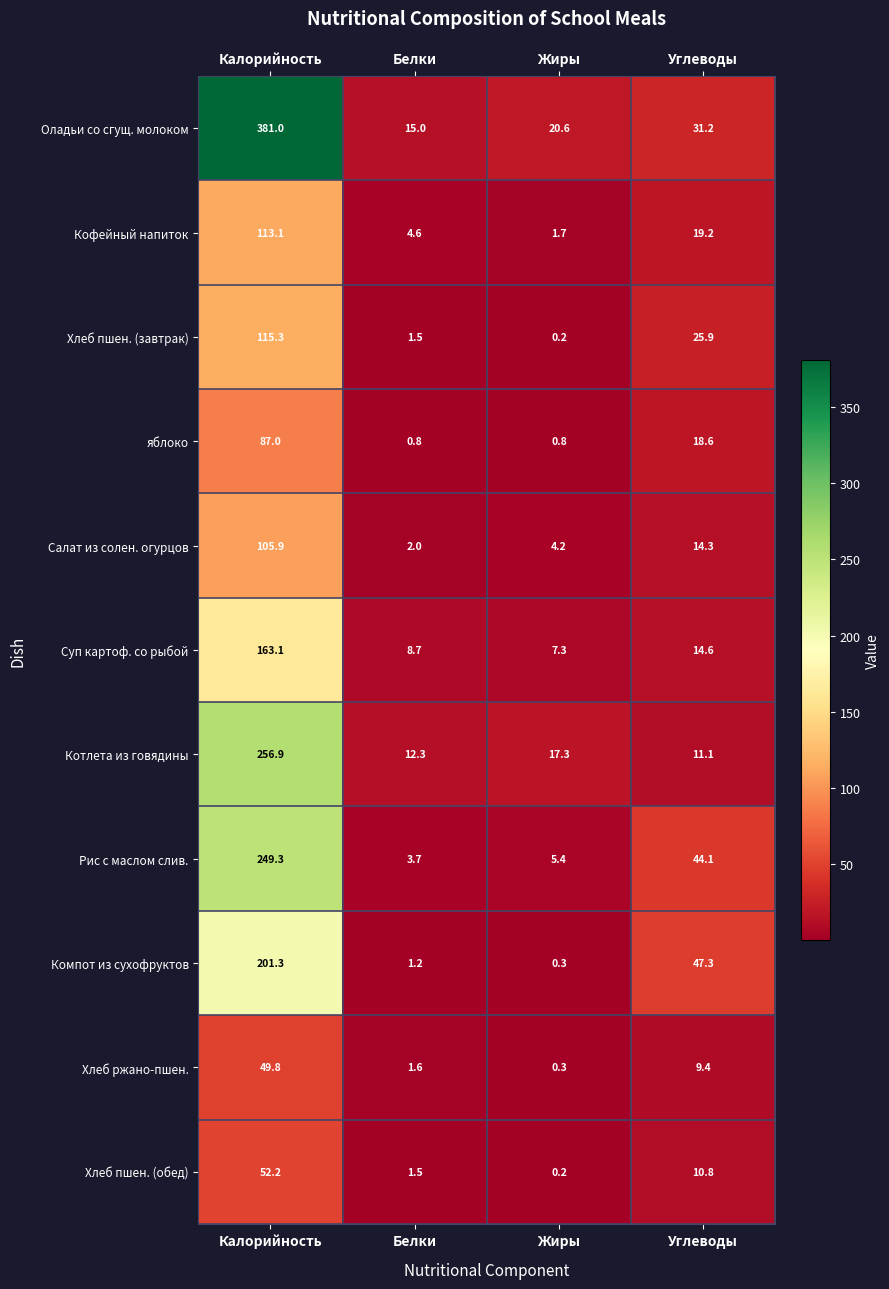

Which series has the largest total across all categories?

Оладьи со сгущ. молоком